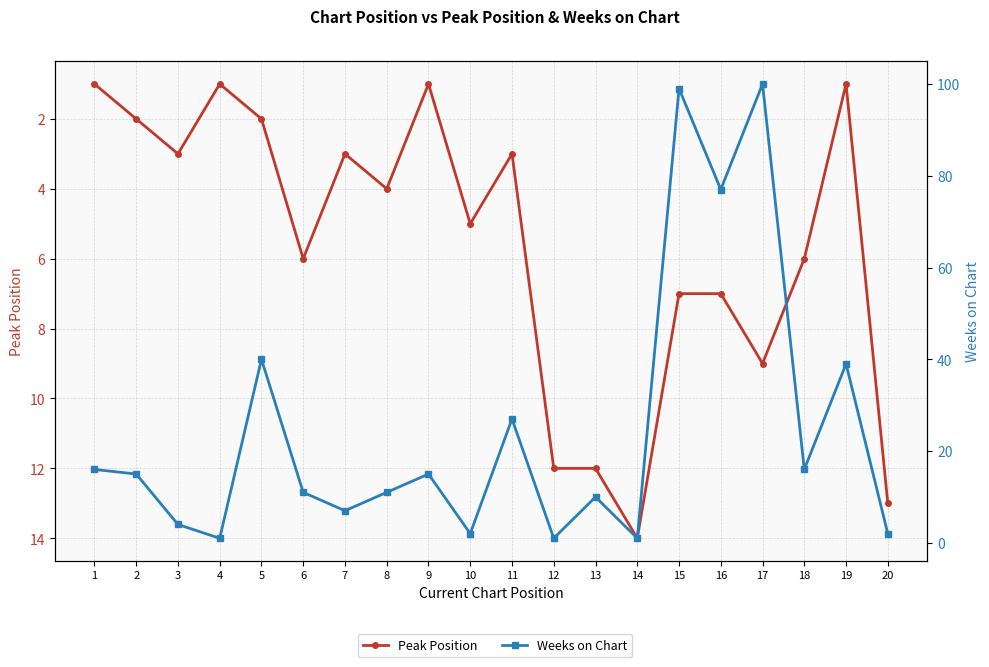

Which series has the widest spread of values?

Weeks on Chart